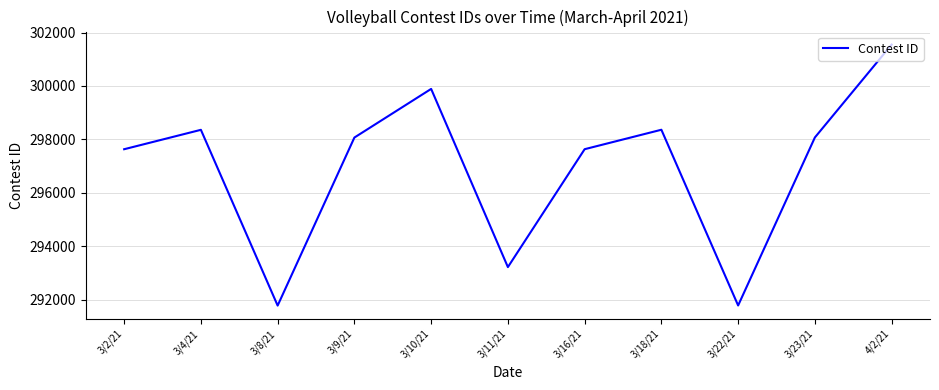

What is the sum of the values at 3/11/21 and 3/9/21?

591294